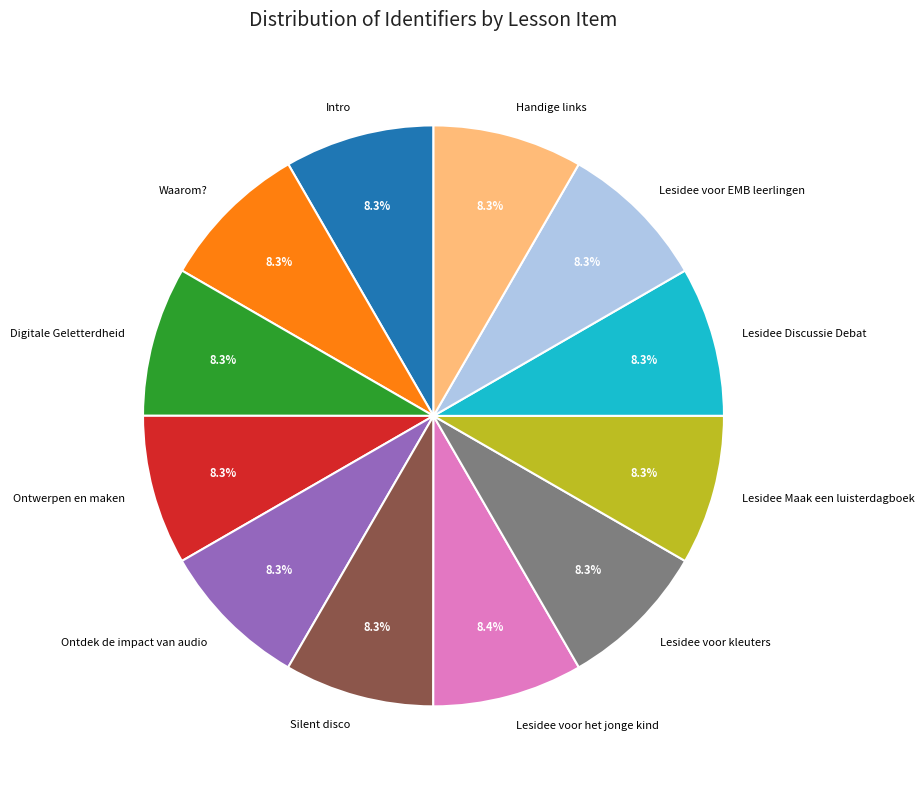

The Lesidee voor het jonge kind slice represents 8% of the pie. True or false?

True